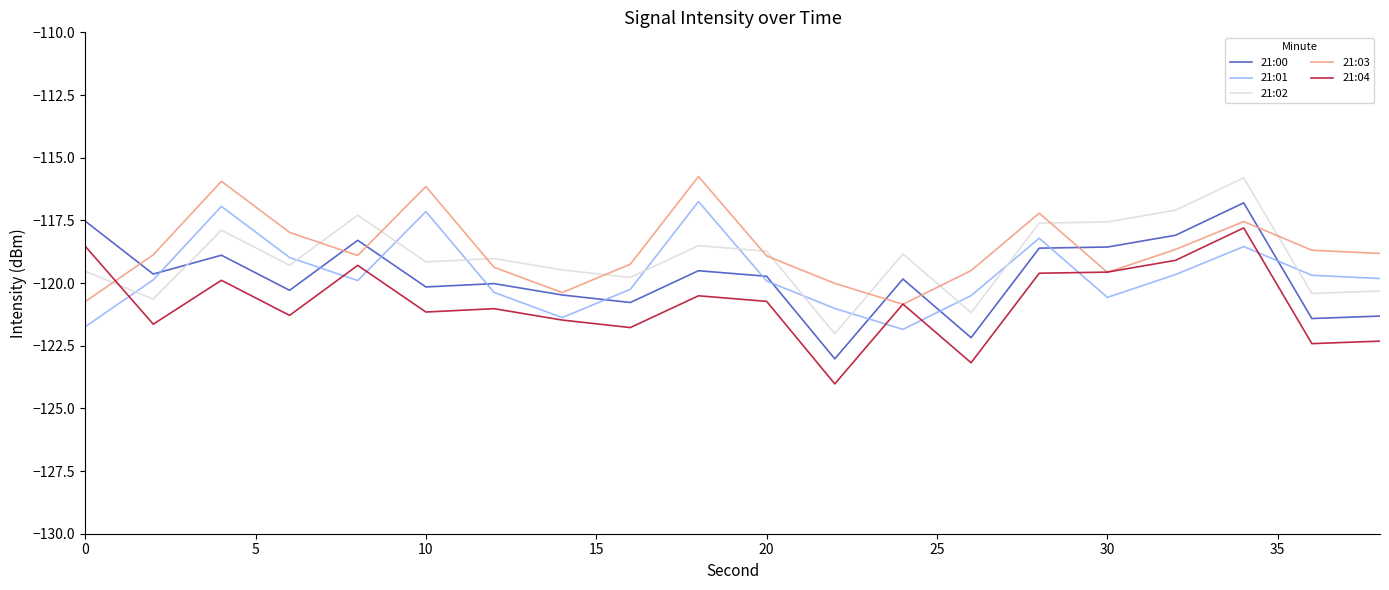

What is the difference between the maximum and second lowest values in the 21:00 series?

5.4